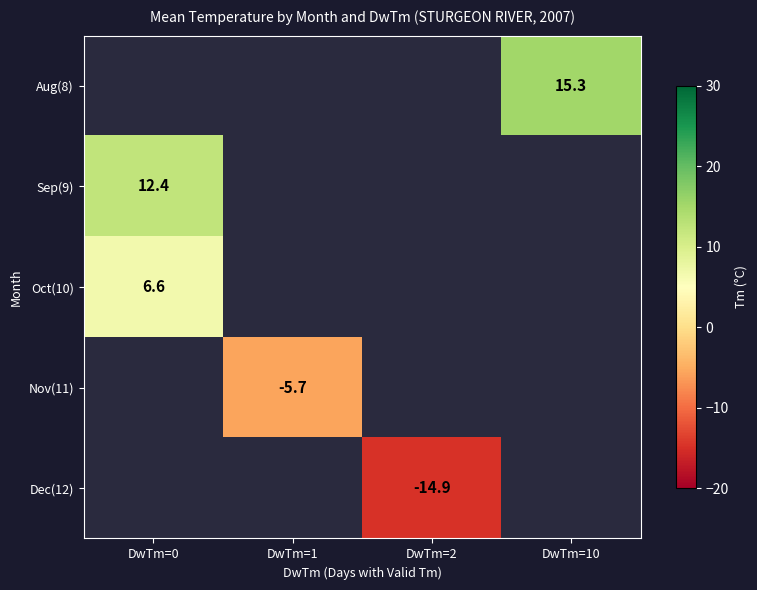

Rank the categories by Oct(10) value from highest to lowest.

DwTm=0, DwTm=1, DwTm=2, DwTm=10